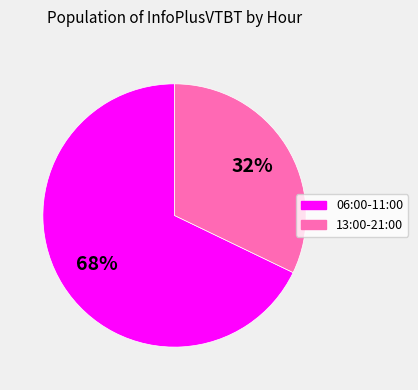

How many slices are in this pie chart?

2